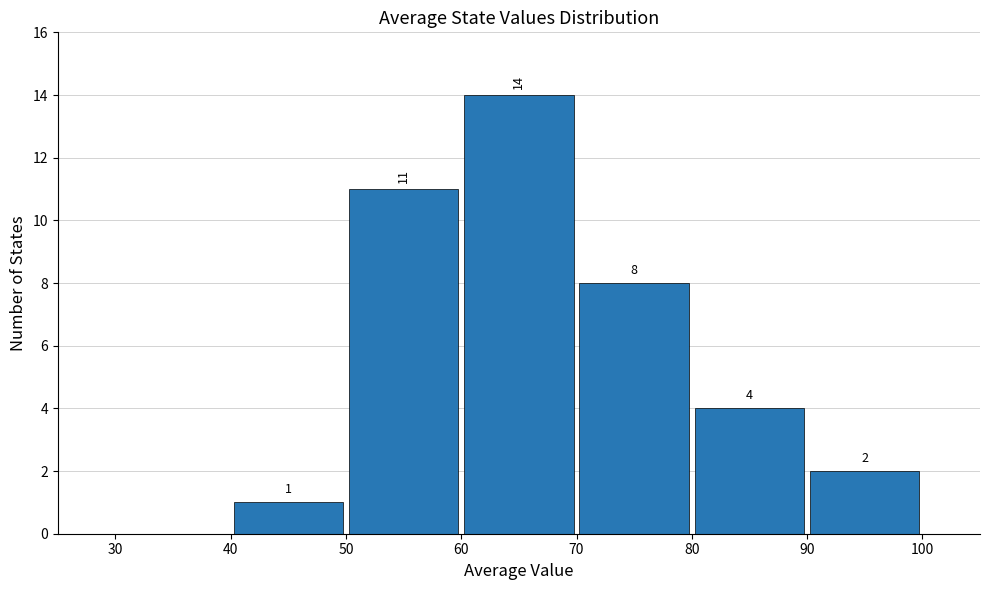

Which range on the x-axis has the tallest bar?

60 to 70